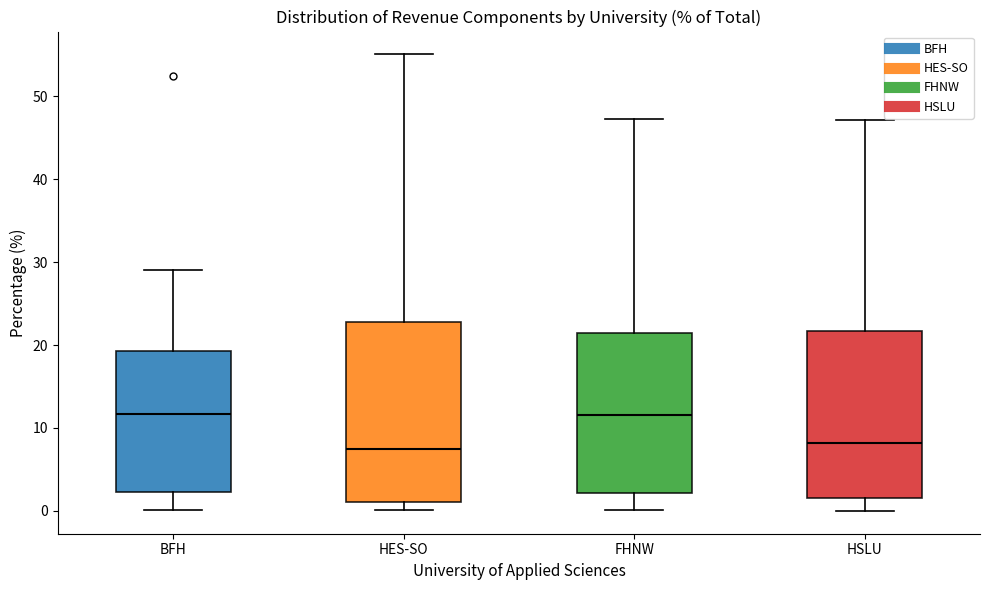

Where does the lower whisker of the box for BFH end on the y-axis? The values are not printed on the chart, so give them approximately, as read against the axis.

0